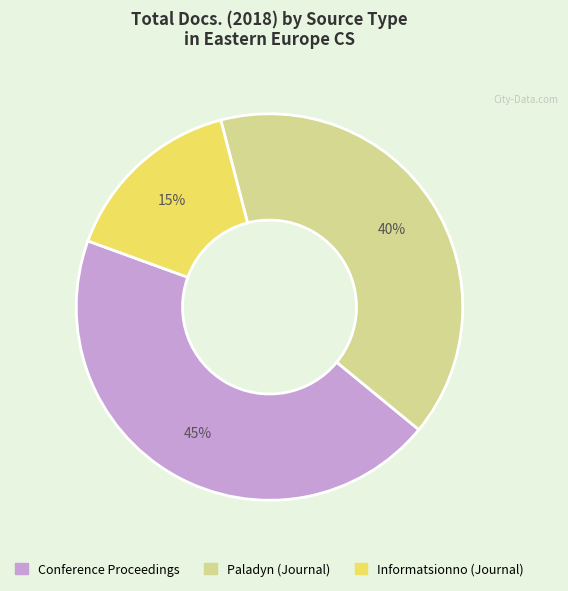

How many slices are in this pie chart?

3